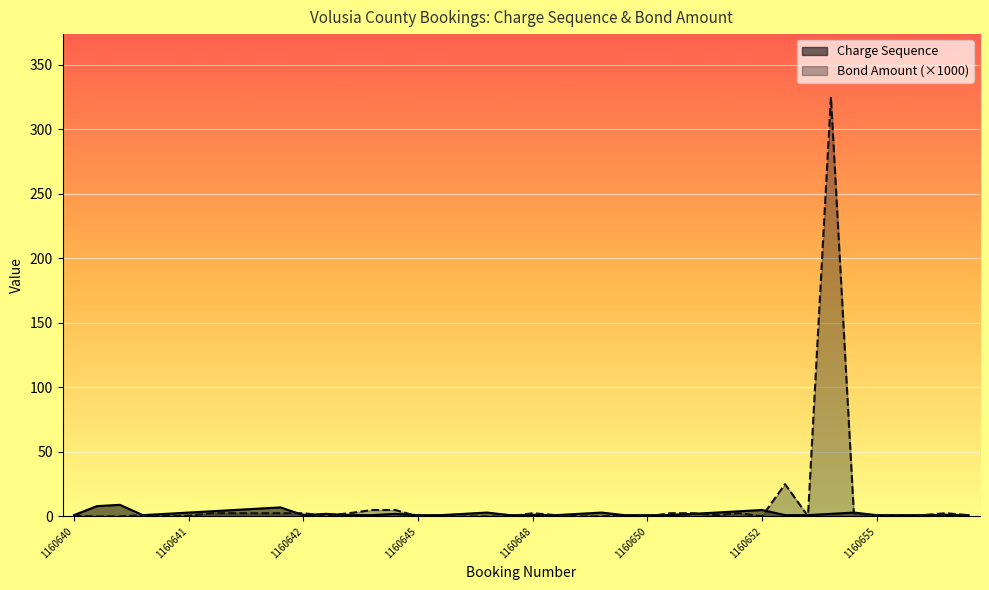

Which series has the largest range (max minus min)?

Bond Amount (×1000)